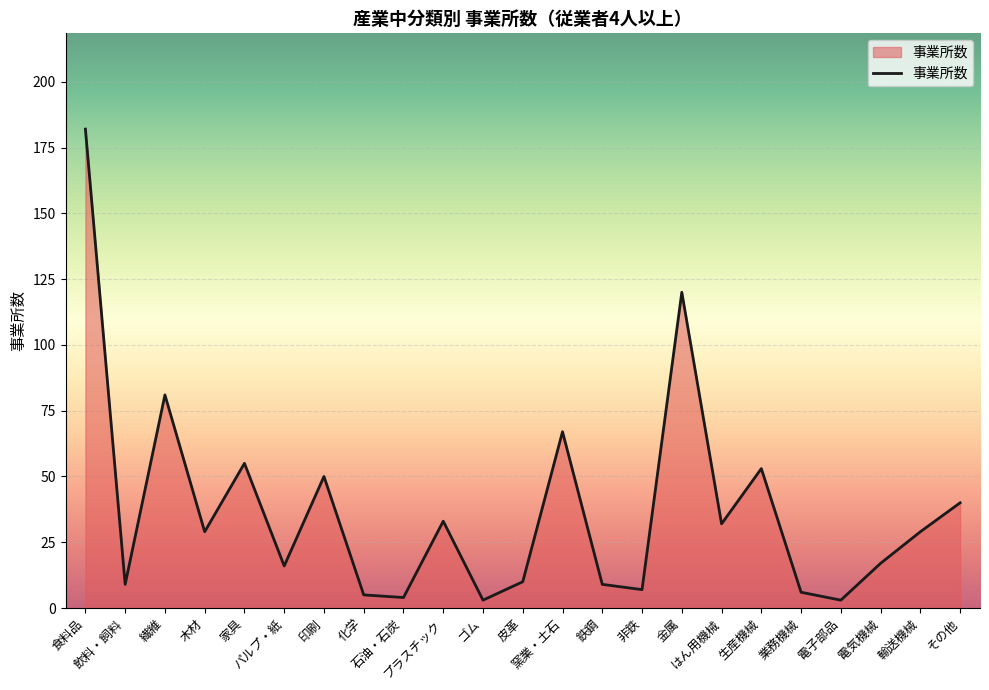

How many interior local valleys (lower than both neighbors) does the data have?

8